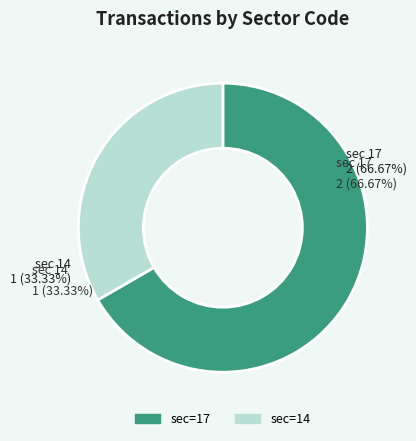

What is the ratio of the value at sec=14 to the value at sec=17?

0.5